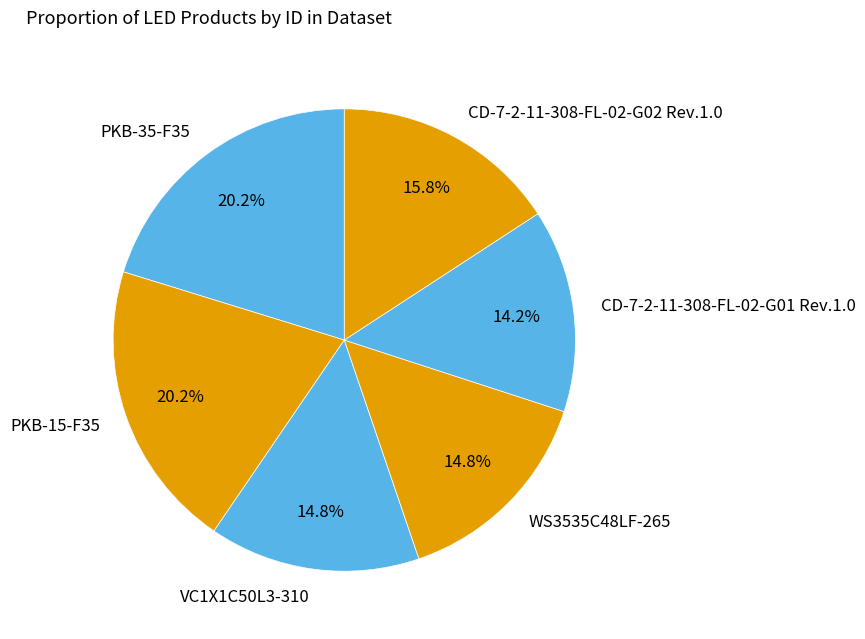

What is the smallest slice in the pie chart?

CD-7-2-11-308-FL-02-G01 Rev.1.0